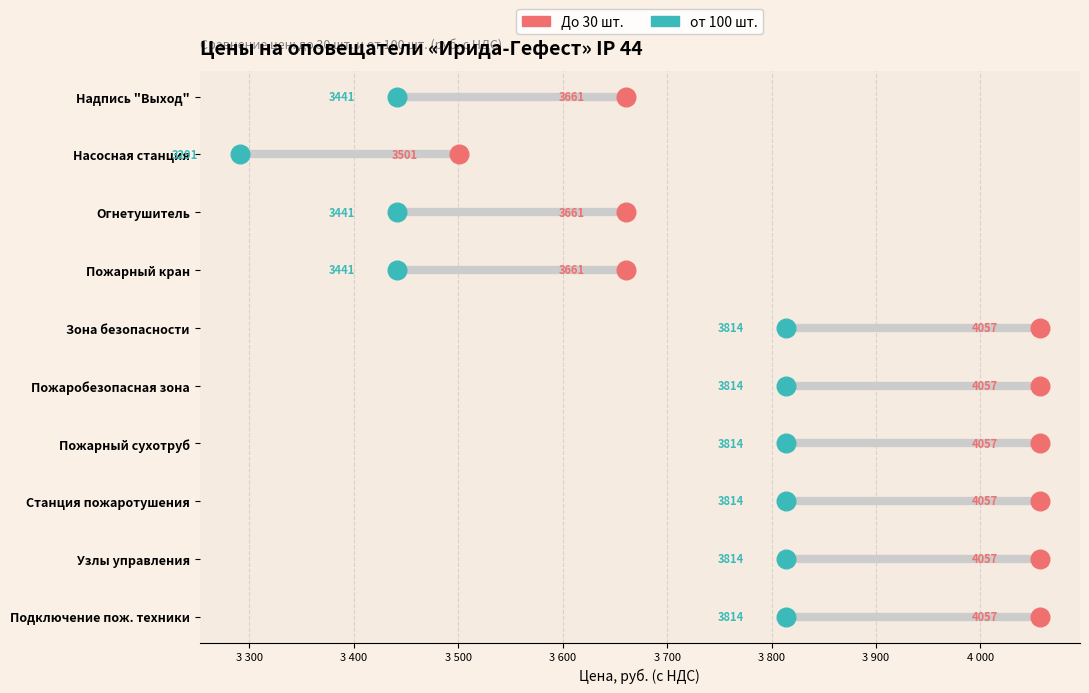

Which series has the widest spread of Y values?

До 30 шт.